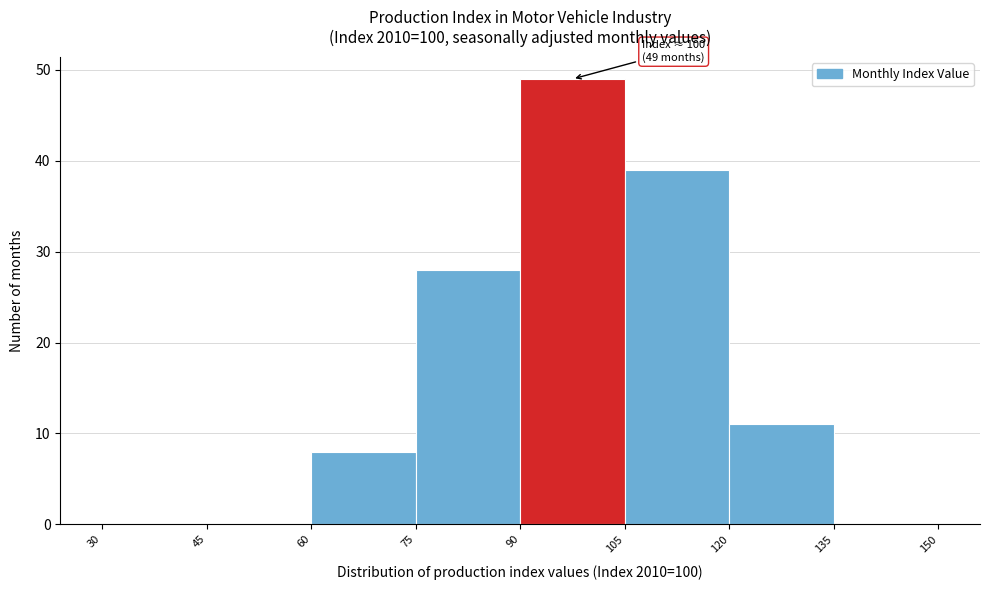

Over which range of the x-axis is the bar tallest?

90 to 105